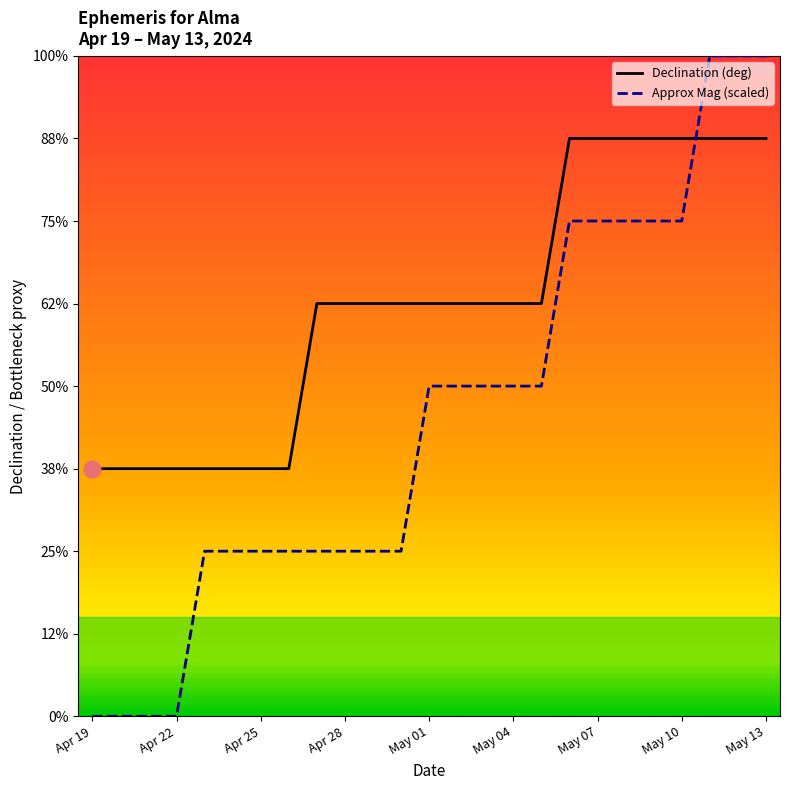

Does the chart have visible grid lines?

No